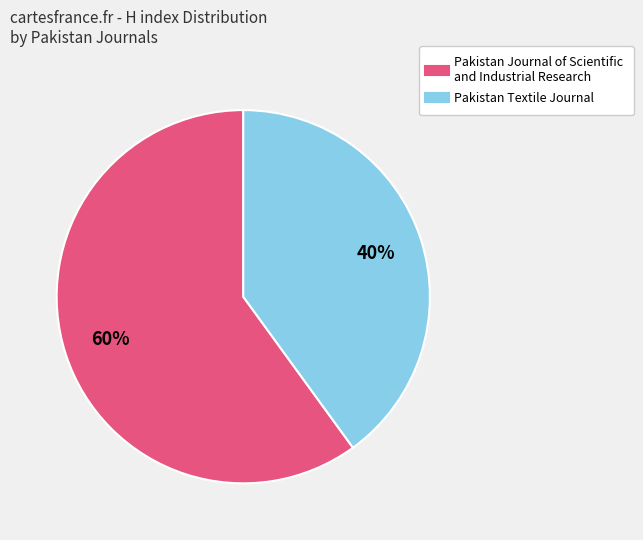

To the nearest percent, what is the average slice percentage?

50%